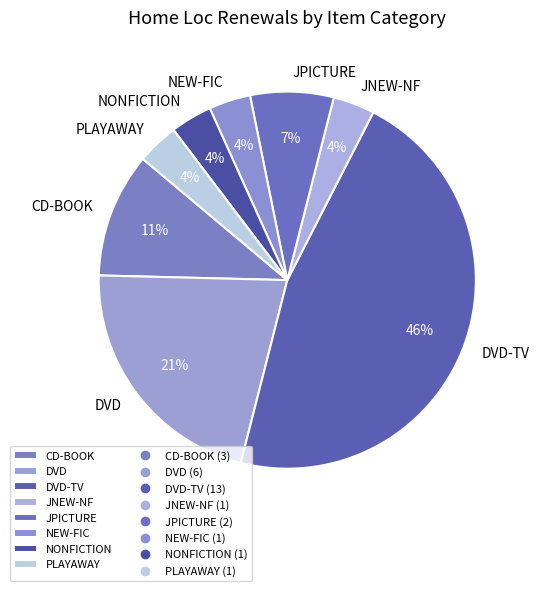

Do JPICTURE and JNEW-NF together represent more than half of the pie?

No